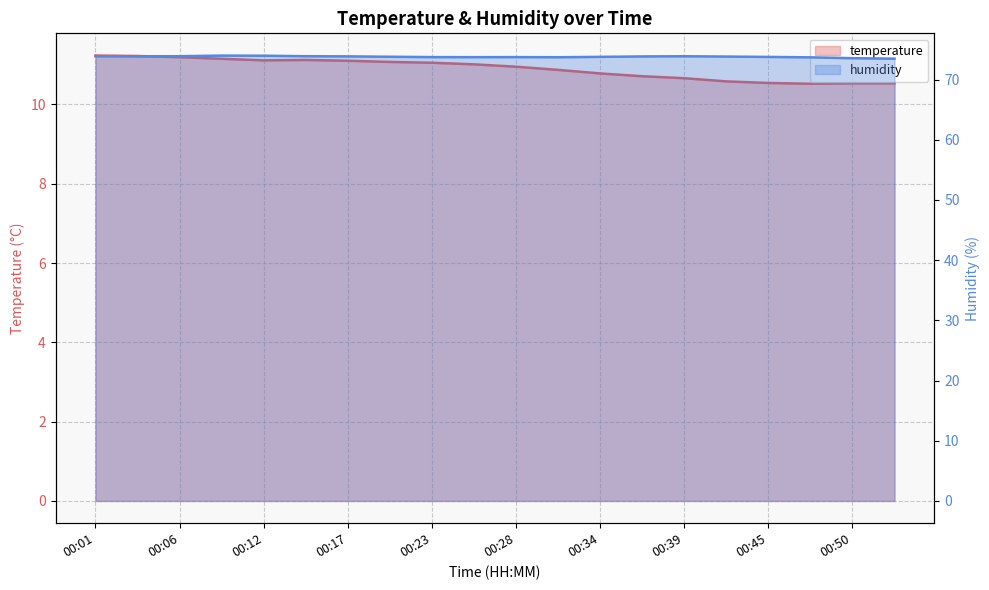

How many lines are shown in the chart?

2